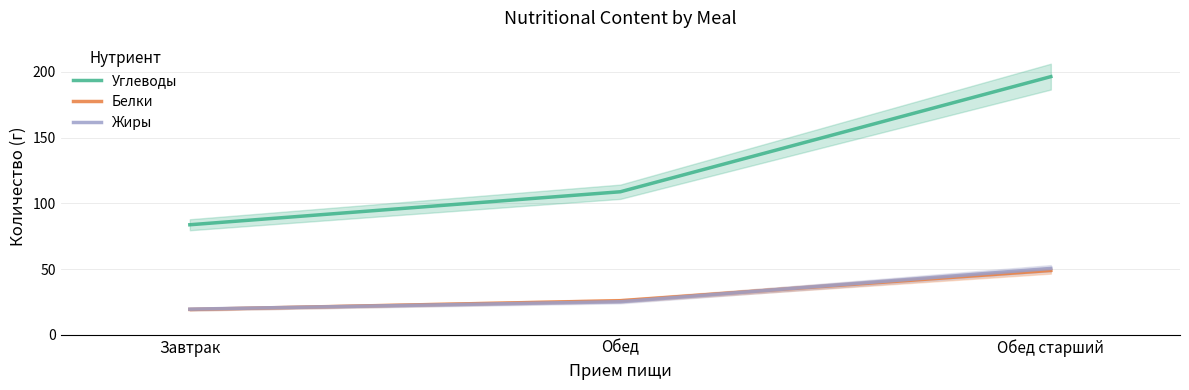

At which label is Углеводы closest to 139?

Обед